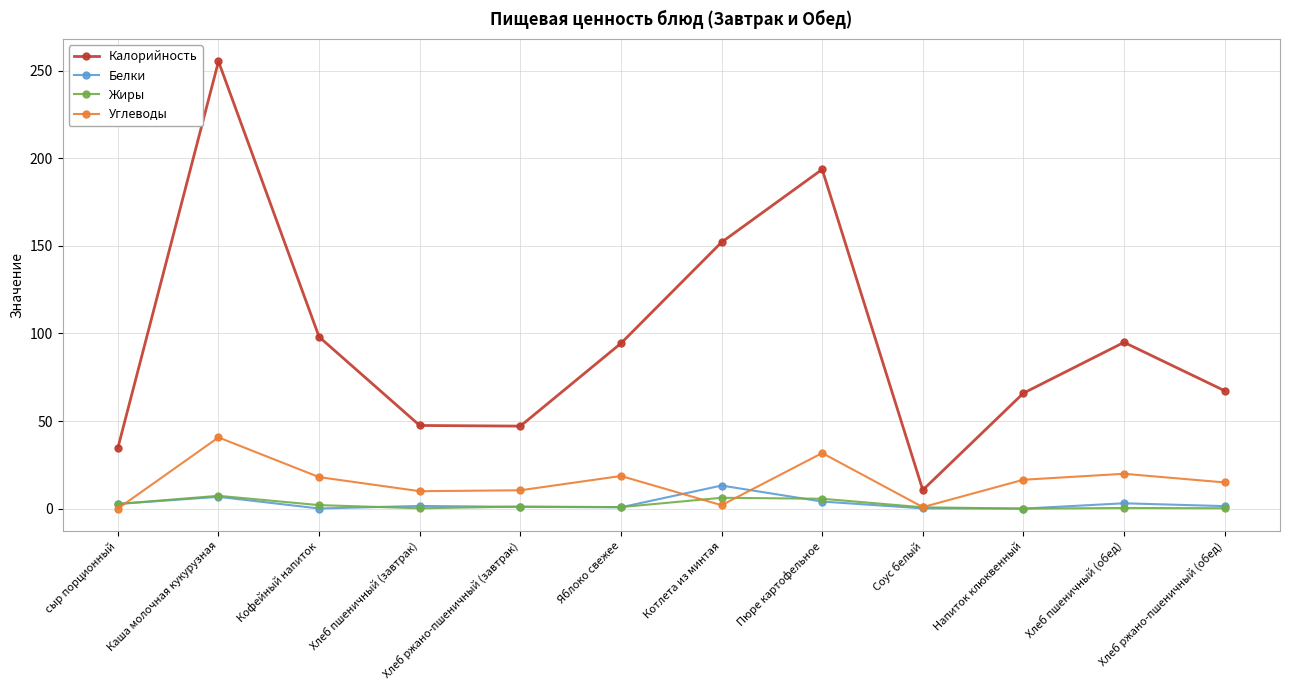

How many series are shown in this chart?

4